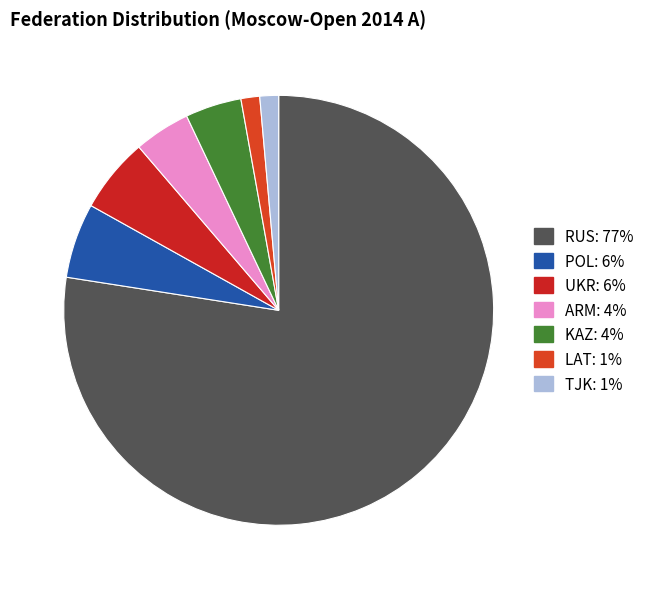

Count the number of slices in the pie.

7